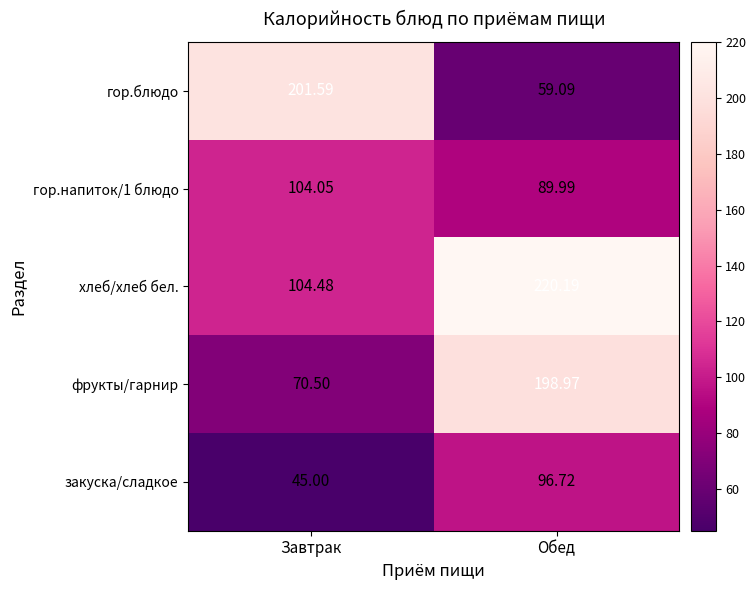

Which series changed the most between Завтрак and Обед?

гор.блюдо